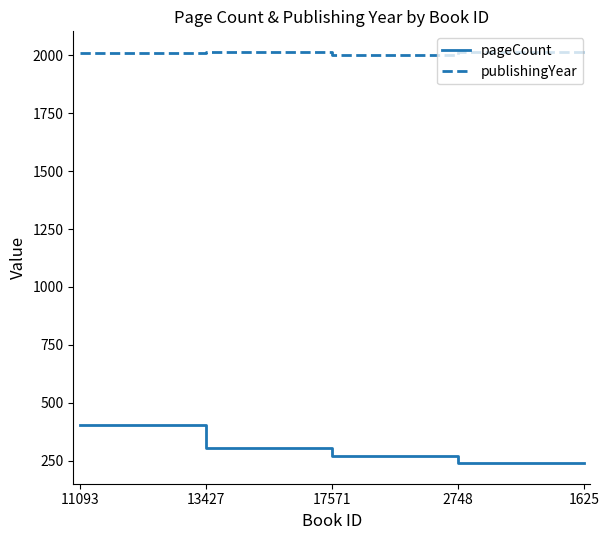

Rank the series at 11093 from lowest to highest value.

pageCount, publishingYear